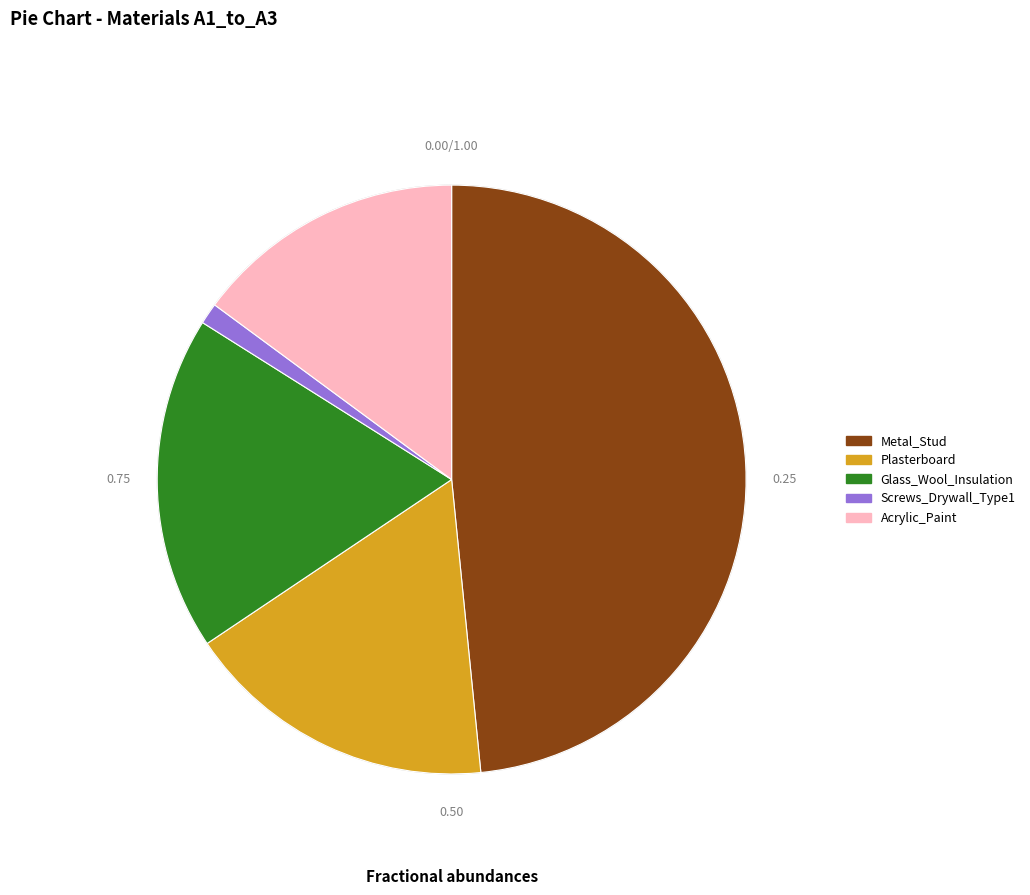

Is there any slice that represents more than half of the pie?

No